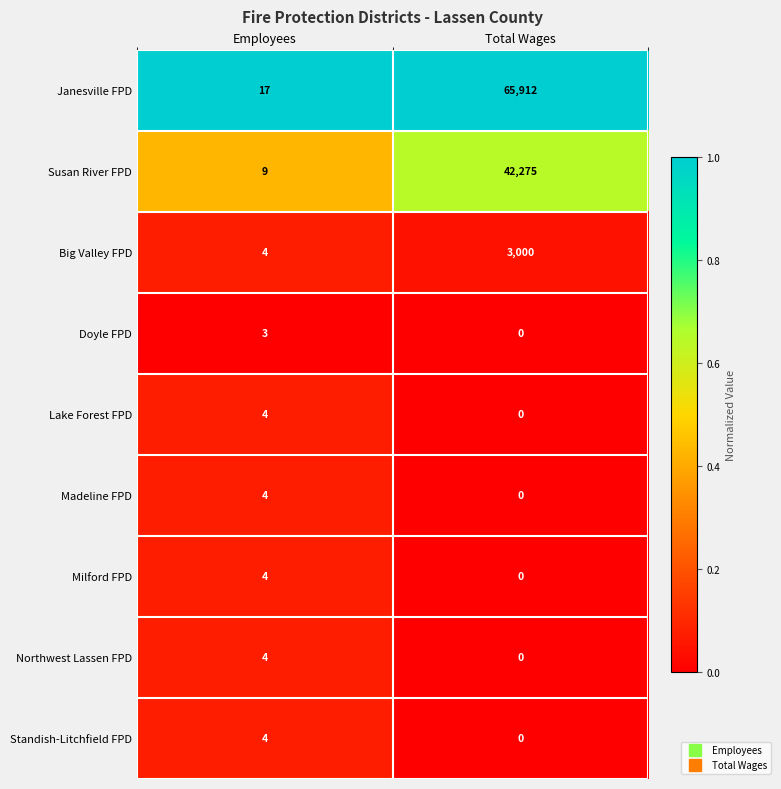

The Milford FPD series shows 0 at Total Wages. True or false?

True